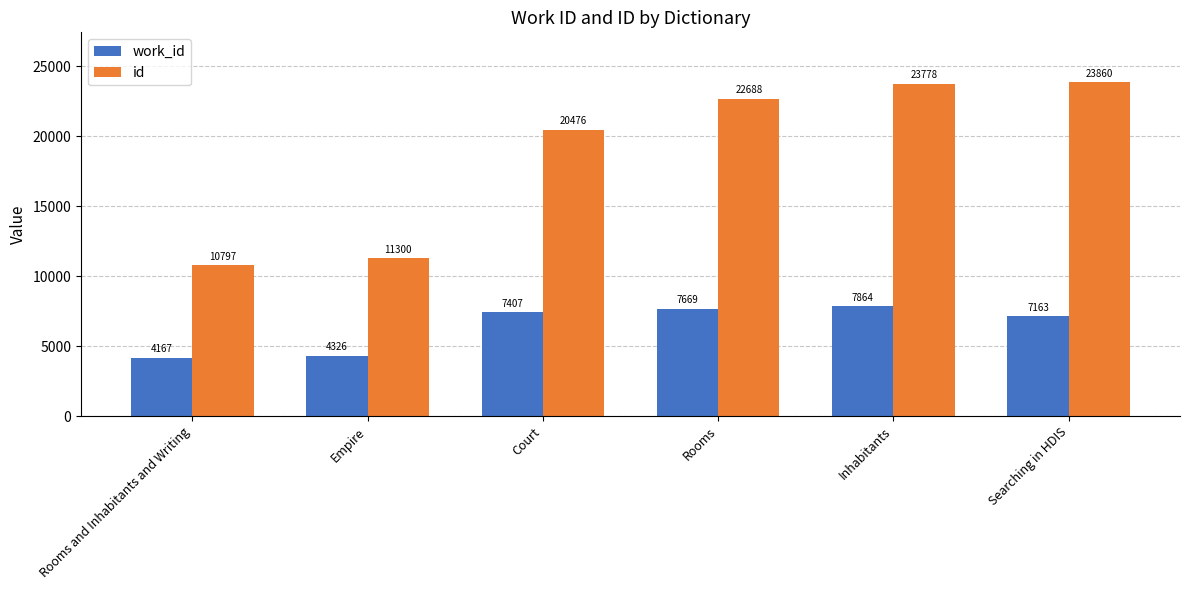

List the labels in order of id value, largest first.

Searching in HDIS, Inhabitants, Rooms, Court, Empire, Rooms and Inhabitants and Writing